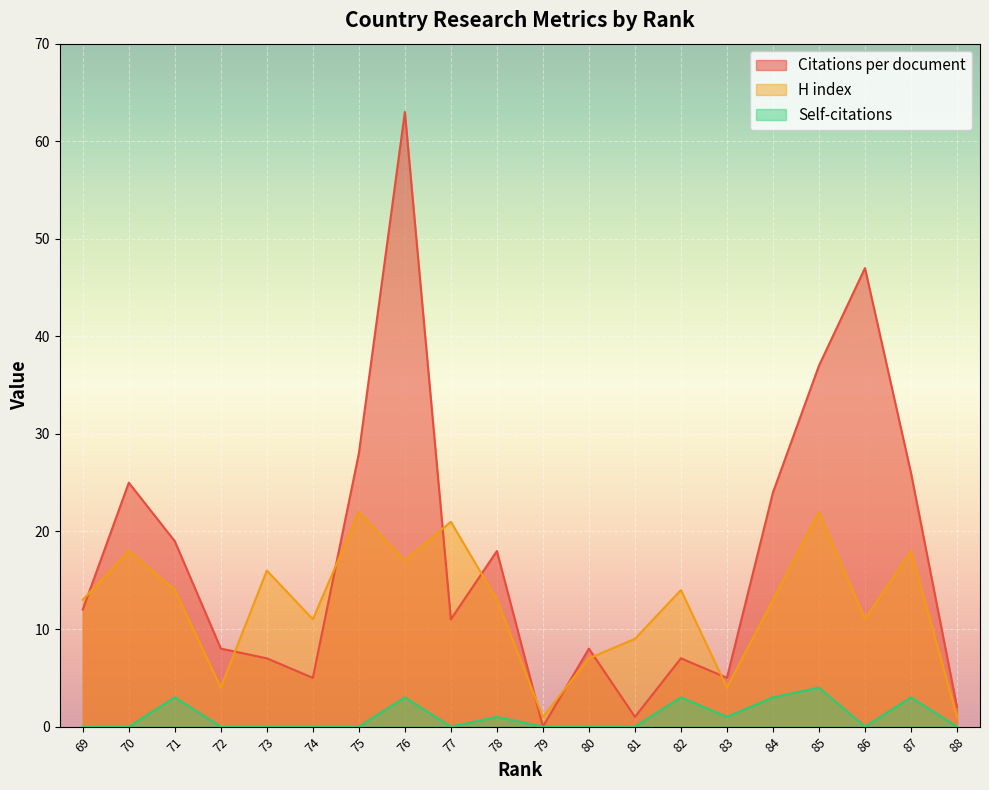

In Self-citations, how many points are lower than both neighbors (excluding endpoints)?

3